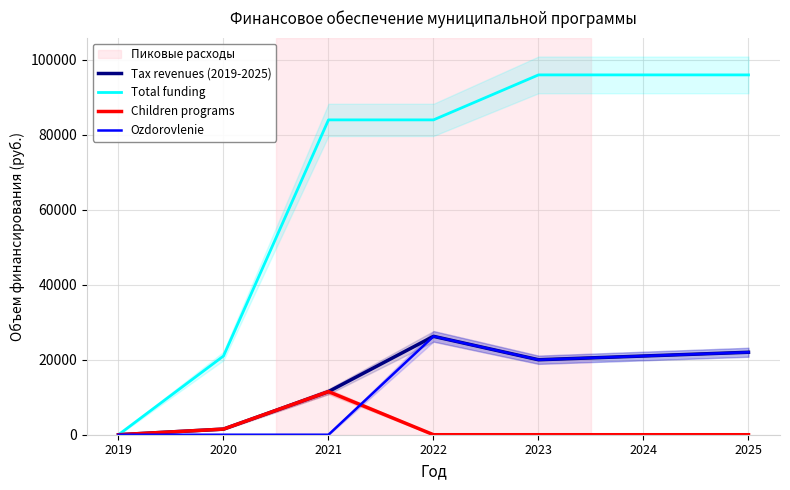

Does the chart have visible grid lines?

Yes